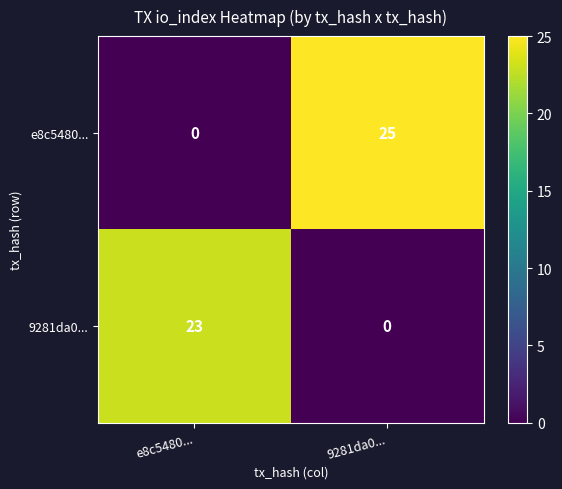

Reading left to right, extract all data points from this chart.

e8c5480...: 0	25
9281da0...: 23	0